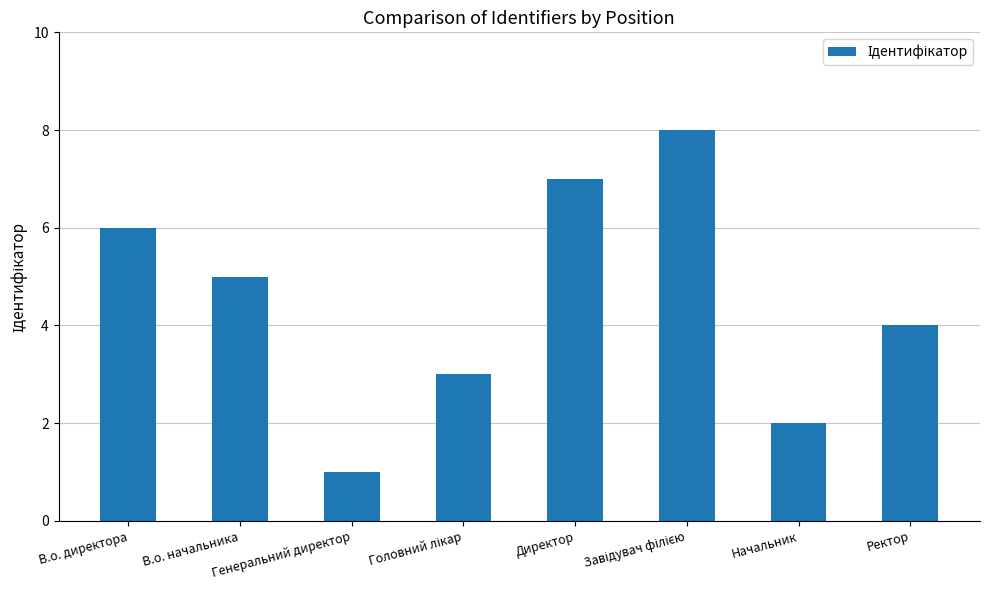

Reading left to right, transcribe all the data shown in this chart.

6	5	1	3	7	8	2	4